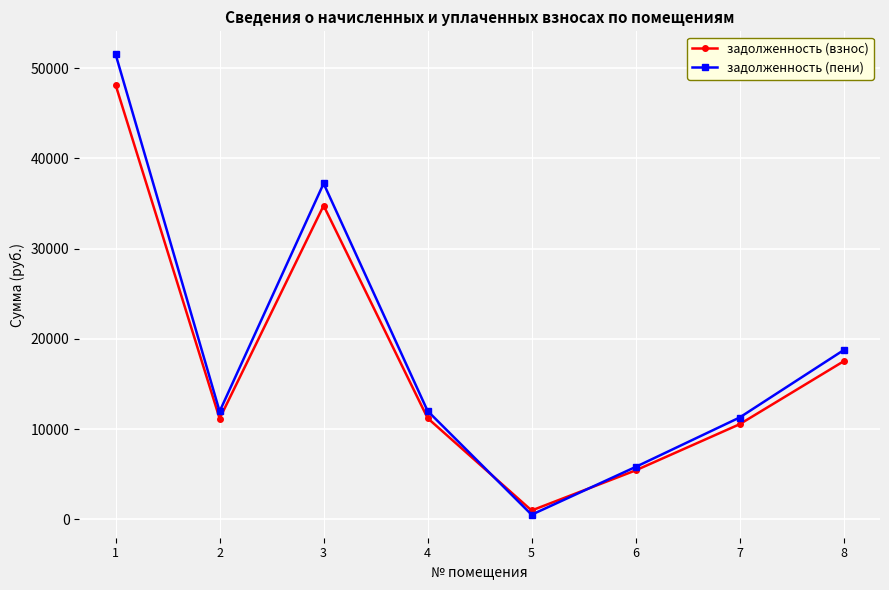

Read the задолженность (взнос) value at 5.

985.7